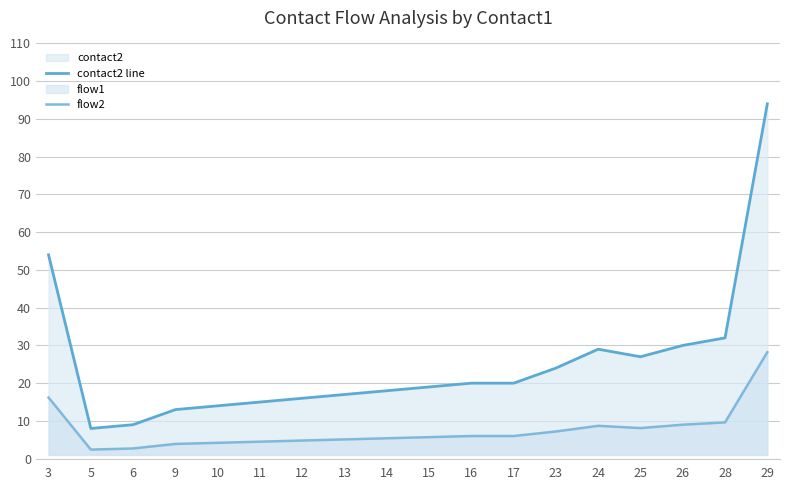

At which category does the chart reach its minimum across all series?

5